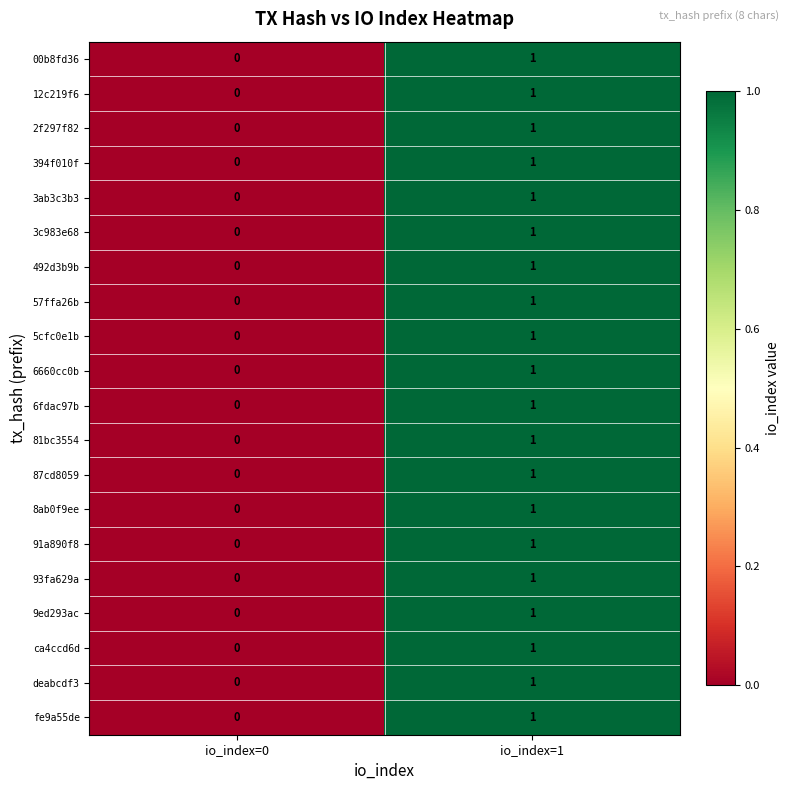

The ca4ccd6d series shows 0 at io_index=0. True or false?

True